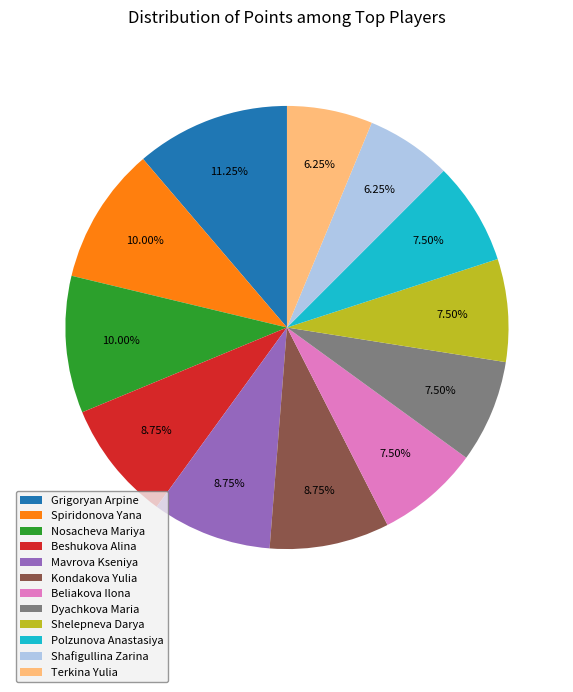

To the nearest percent, what is the difference between the largest and smallest slice percentages?

5%